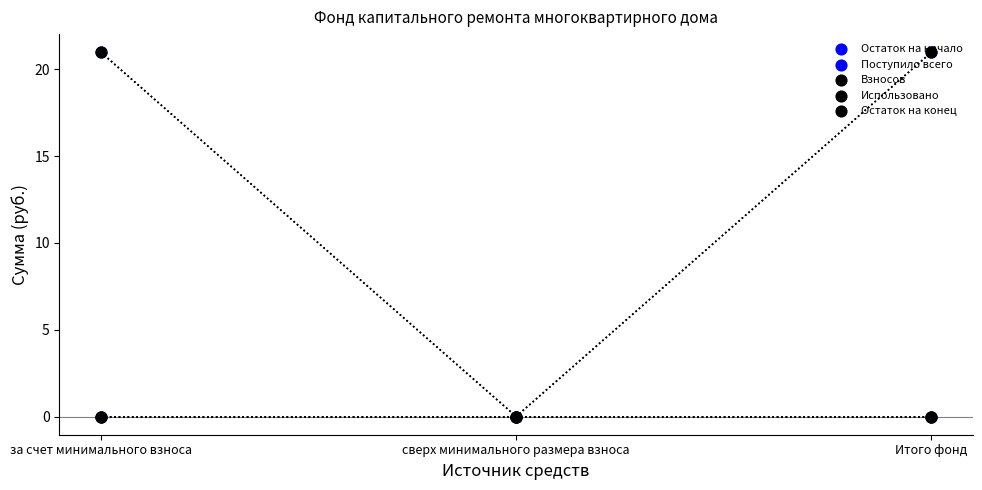

Which series has the largest Y range (max minus min)?

Остаток на начало